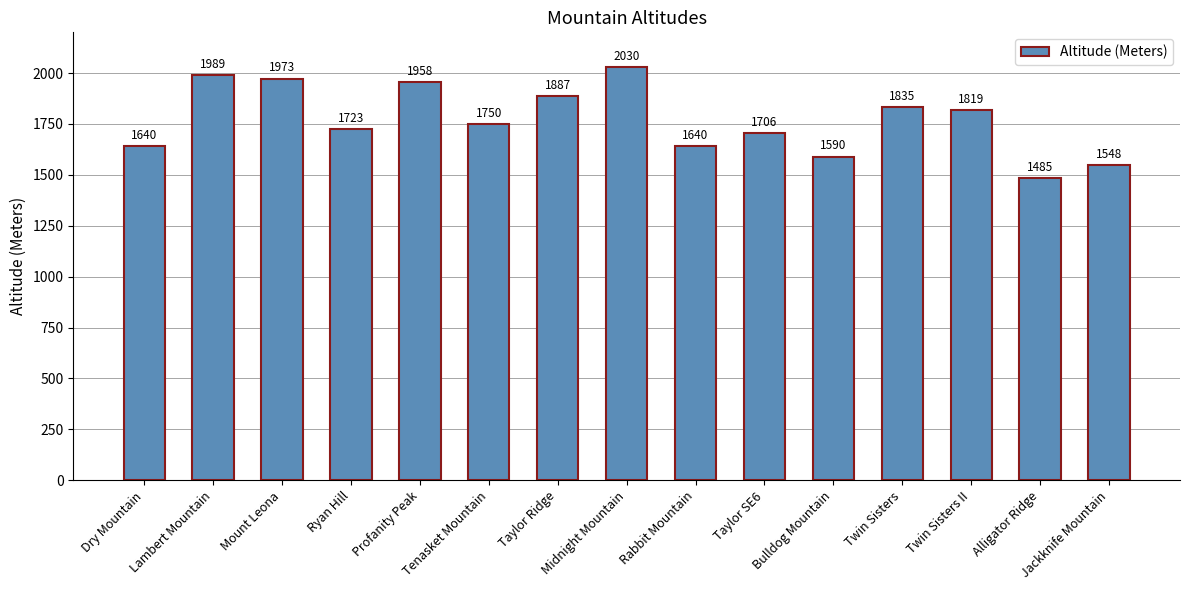

What is the maximum value shown in the chart?

2030